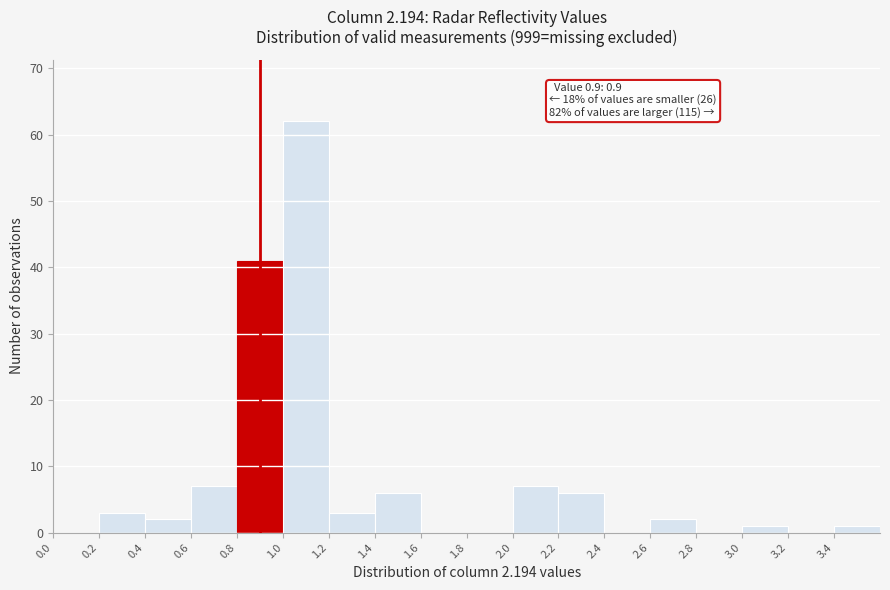

Over which range of the x-axis is the bar tallest?

1.0 to 1.2